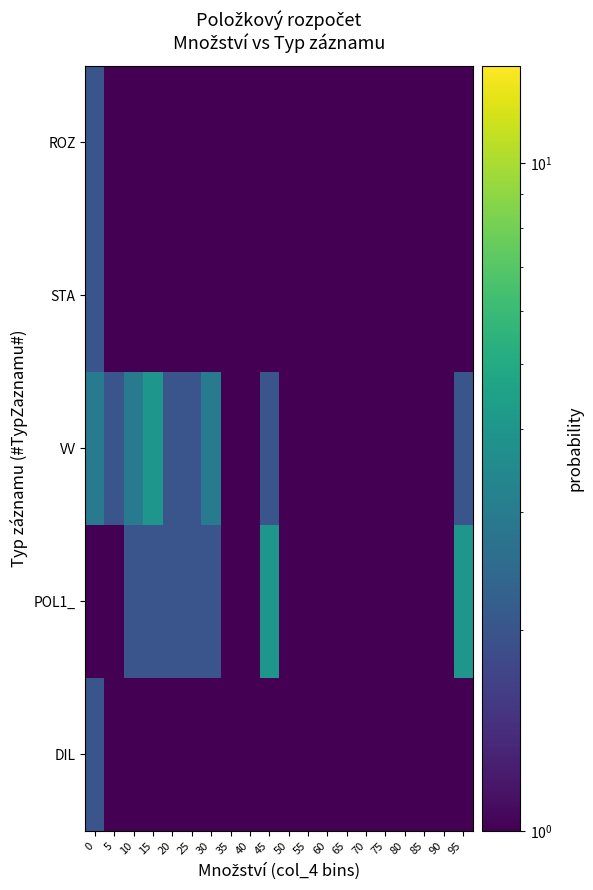

What is the total value across all series at 45?

9